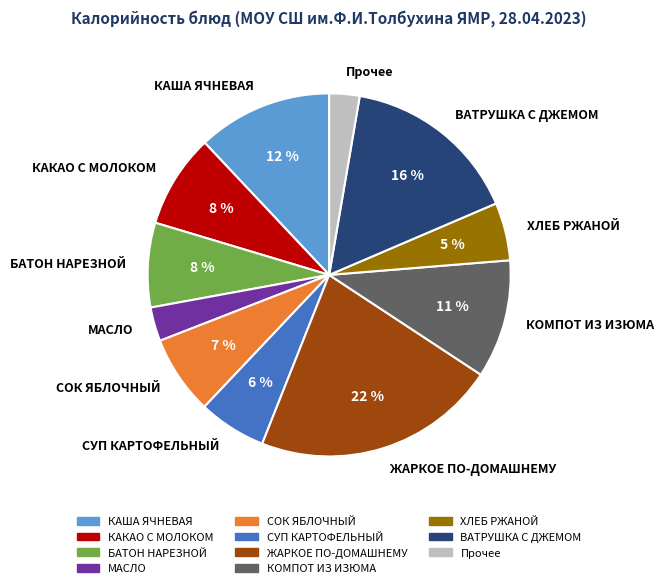

To the nearest percent, what is the average slice percentage?

9%